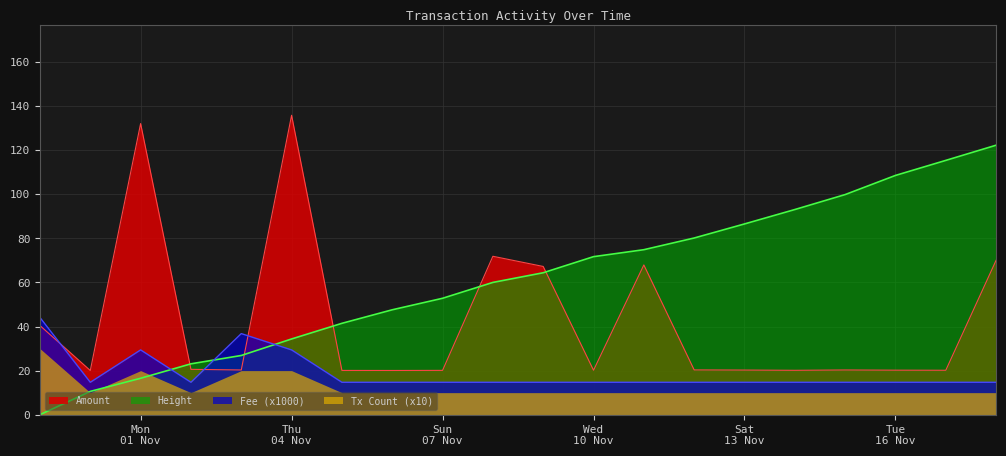

Is the value of Fee at 2021-11-05 greater than the value of Amount at 2021-11-14?

No